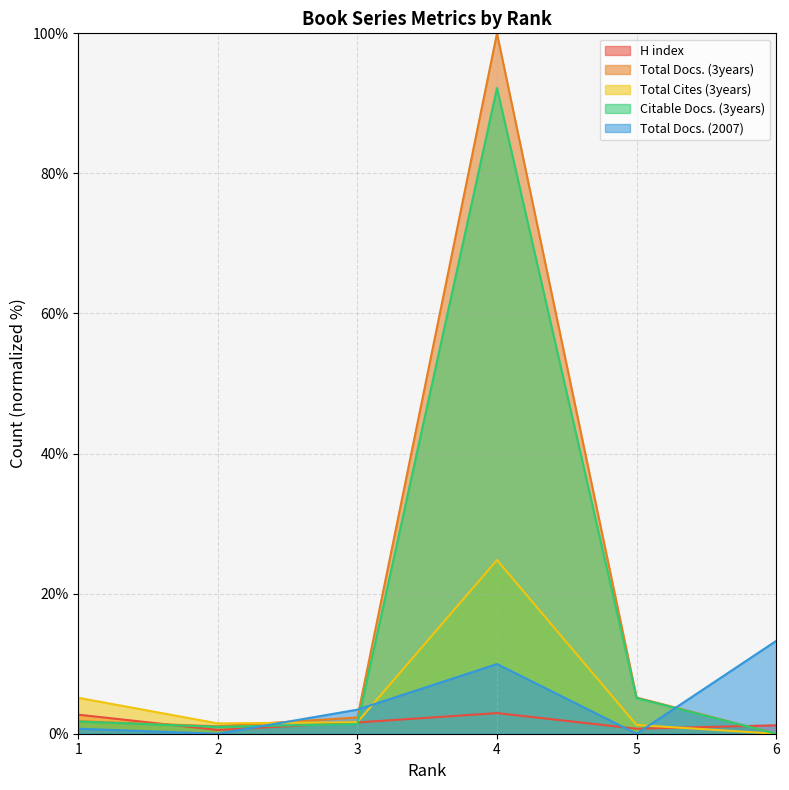

Which series has the widest spread of values?

Total Docs. (3years)